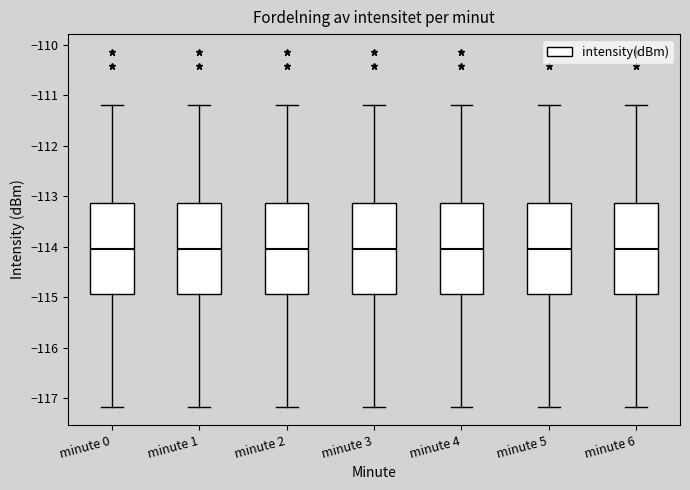

Where does the lower whisker of the box for minute 1 end on the y-axis? The values are not printed on the chart, so give them approximately, as read against the axis.

-117.2